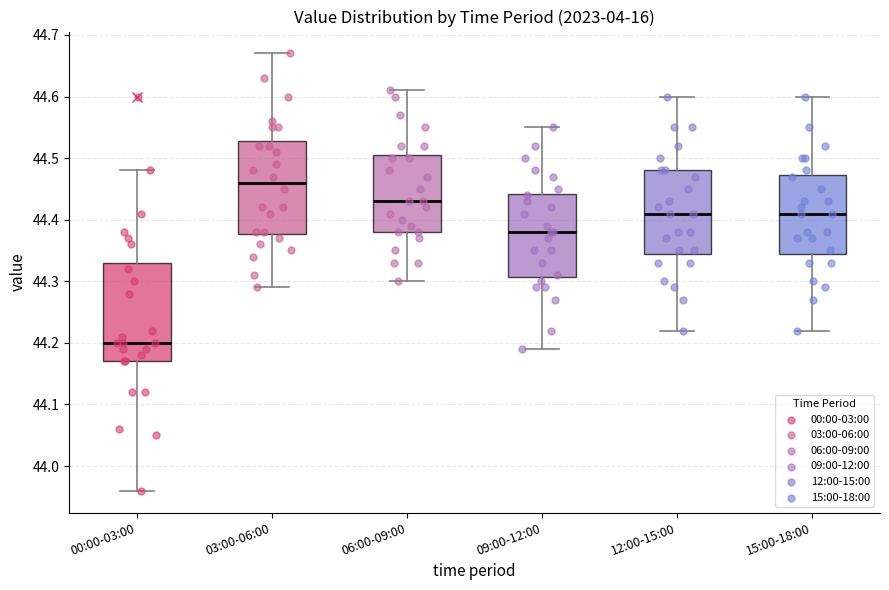

Reading left to right, transcribe this box plot: for each box, give where its median line is, the range the box spans, and where its two whiskers end, as read against the y-axis. The values are not printed on the chart, so give them approximately, as read against the axis.

00:00-03:00: median 44.20, box 44.17 to 44.33, whiskers 43.96 to 44.48
03:00-06:00: median 44.46, box 44.38 to 44.53, whiskers 44.29 to 44.67
06:00-09:00: median 44.43, box 44.38 to 44.51, whiskers 44.30 to 44.61
09:00-12:00: median 44.38, box 44.31 to 44.44, whiskers 44.19 to 44.55
12:00-15:00: median 44.41, box 44.35 to 44.48, whiskers 44.22 to 44.60
15:00-18:00: median 44.41, box 44.35 to 44.47, whiskers 44.22 to 44.60